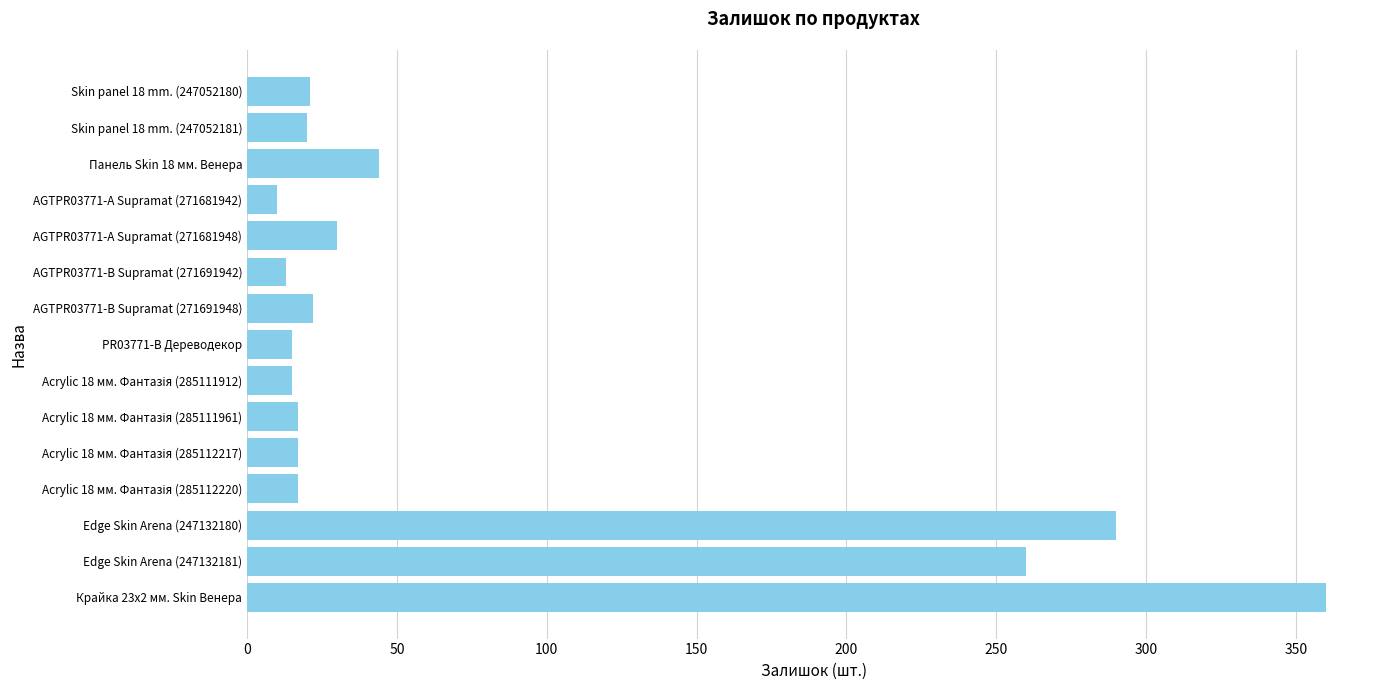

True or false: the data shows 434 at Edge Skin Arena (247132181).

False